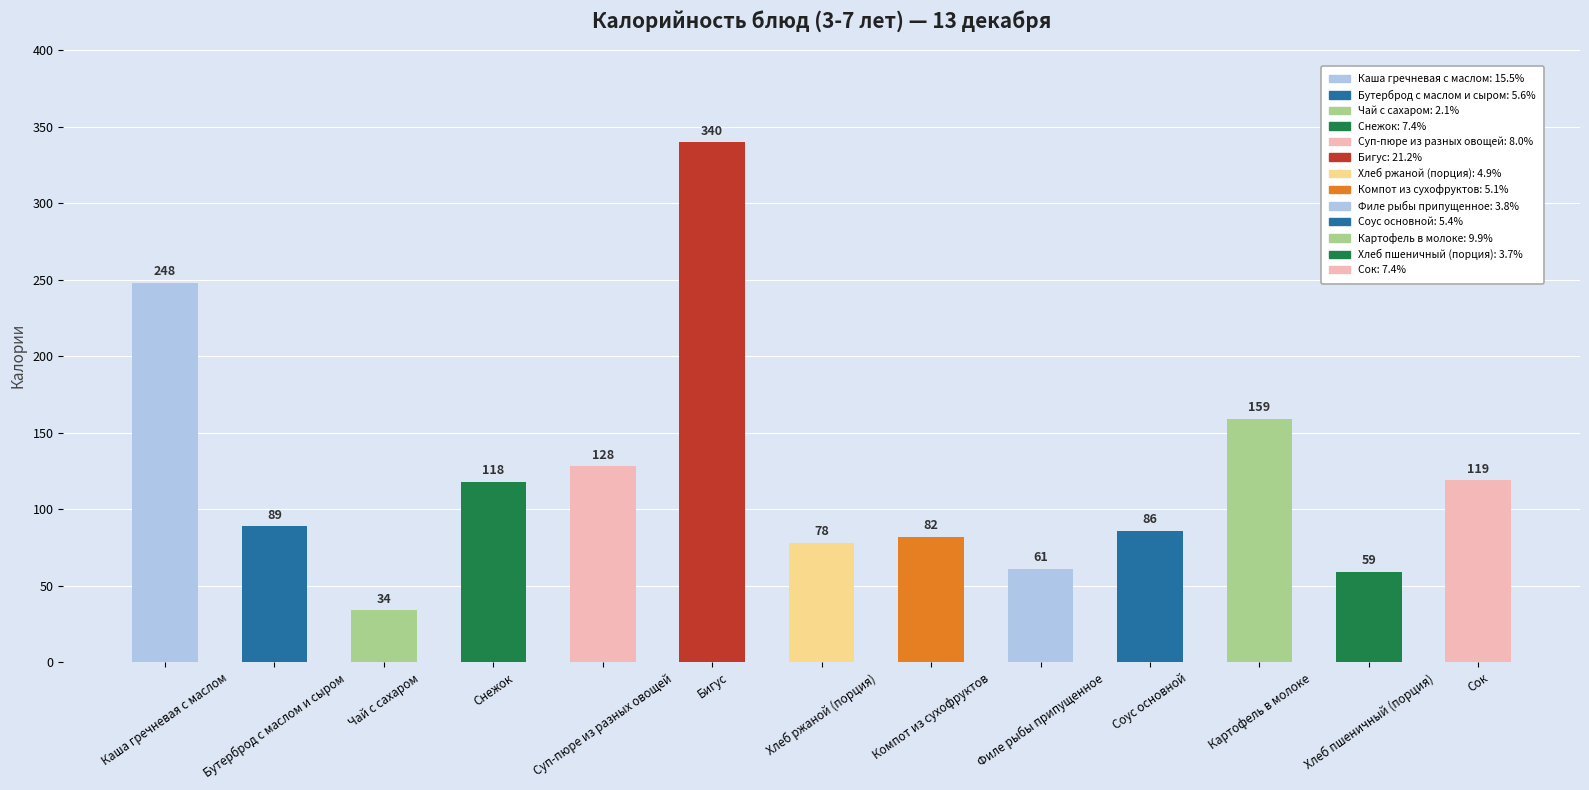

What is the smallest value displayed?

34